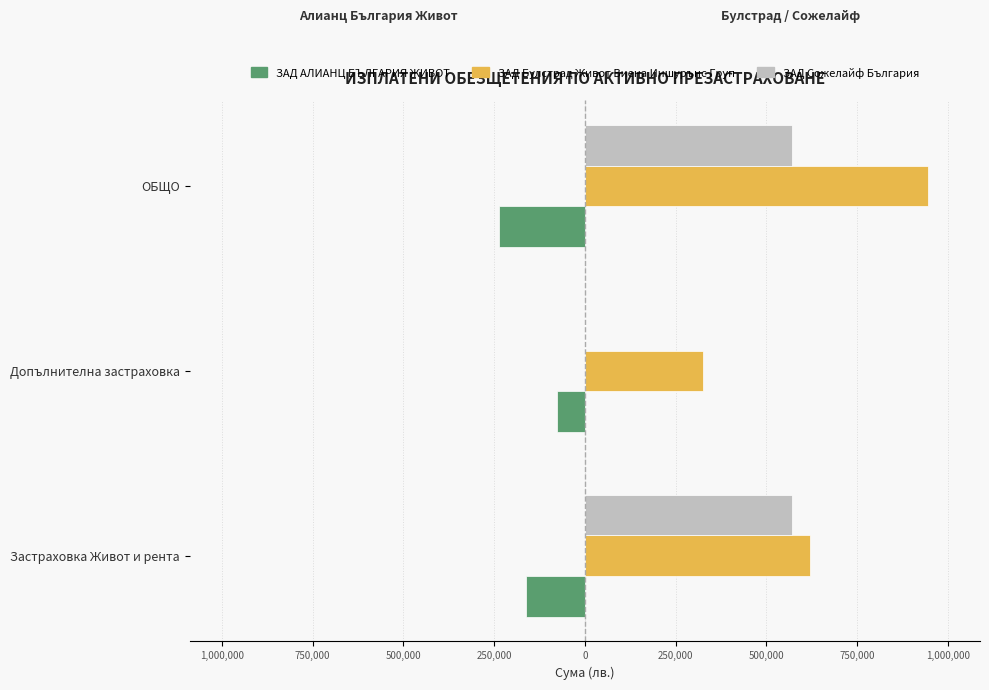

Which series has the widest spread of values?

ЗАД Булстрад Живот Виена Иншурънс Груп